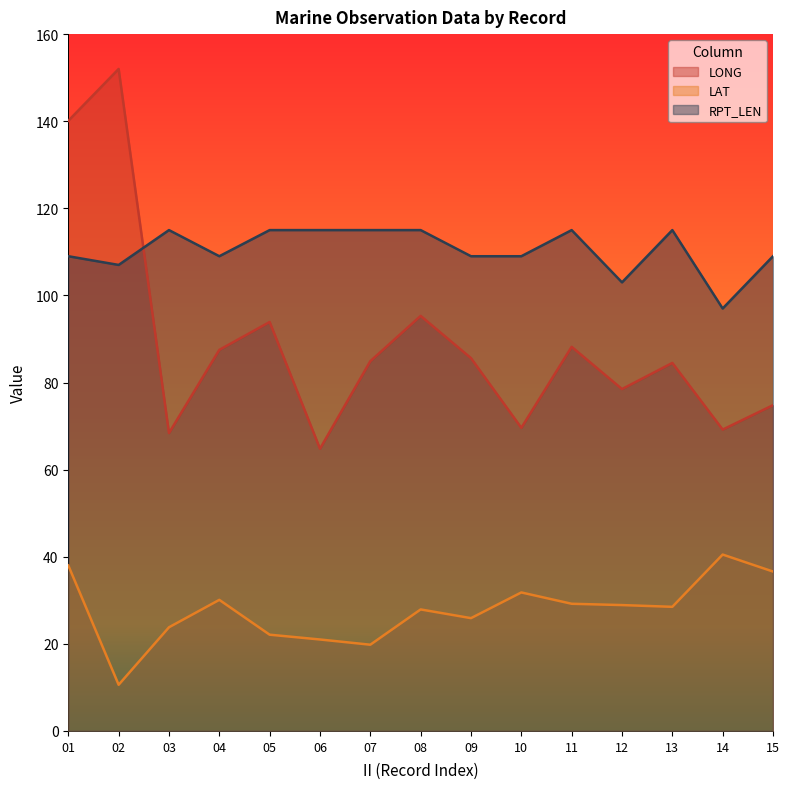

Is it true that LAT equals 28.5 at 13?

True